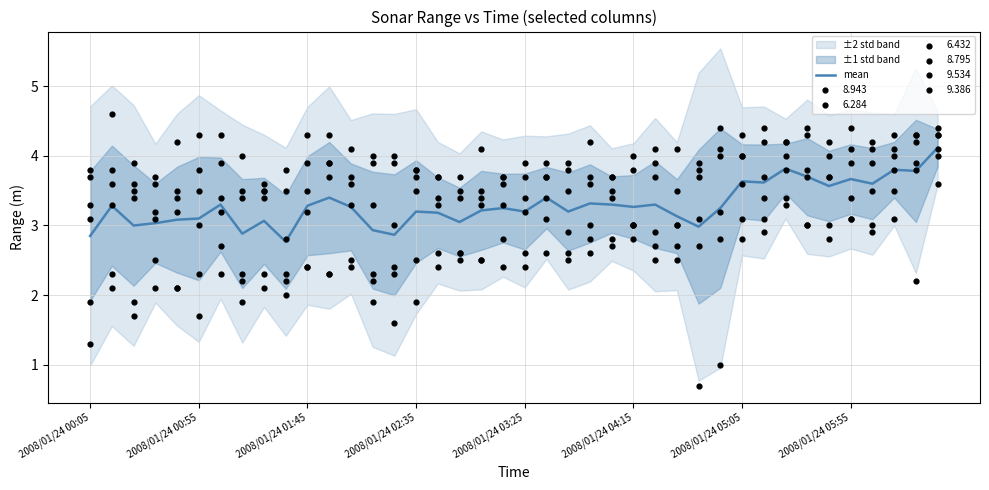

The value of mean at 2008/01/24 04:15 is 3.3. True or false?

True